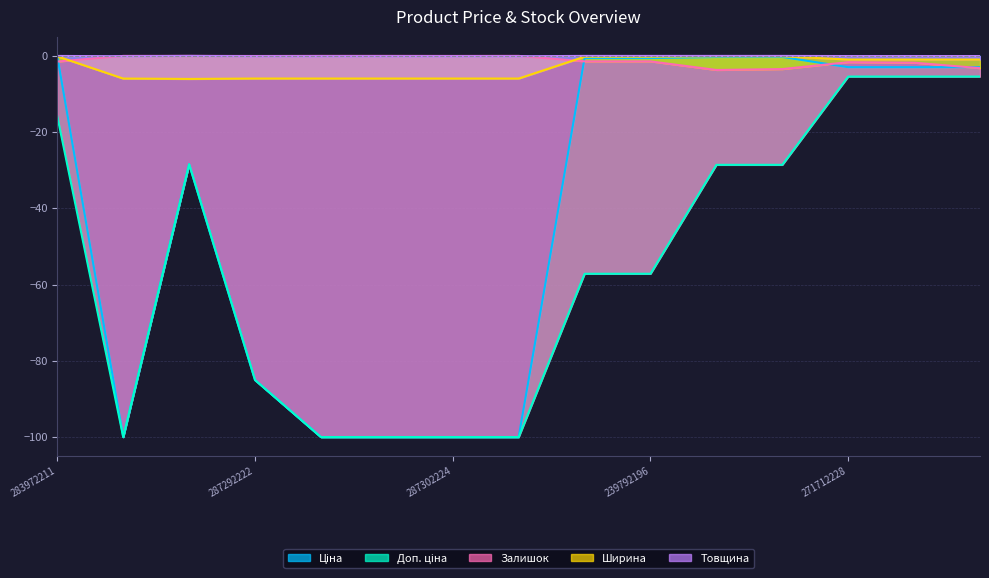

What is the label of the 9th point from the right?

287302224